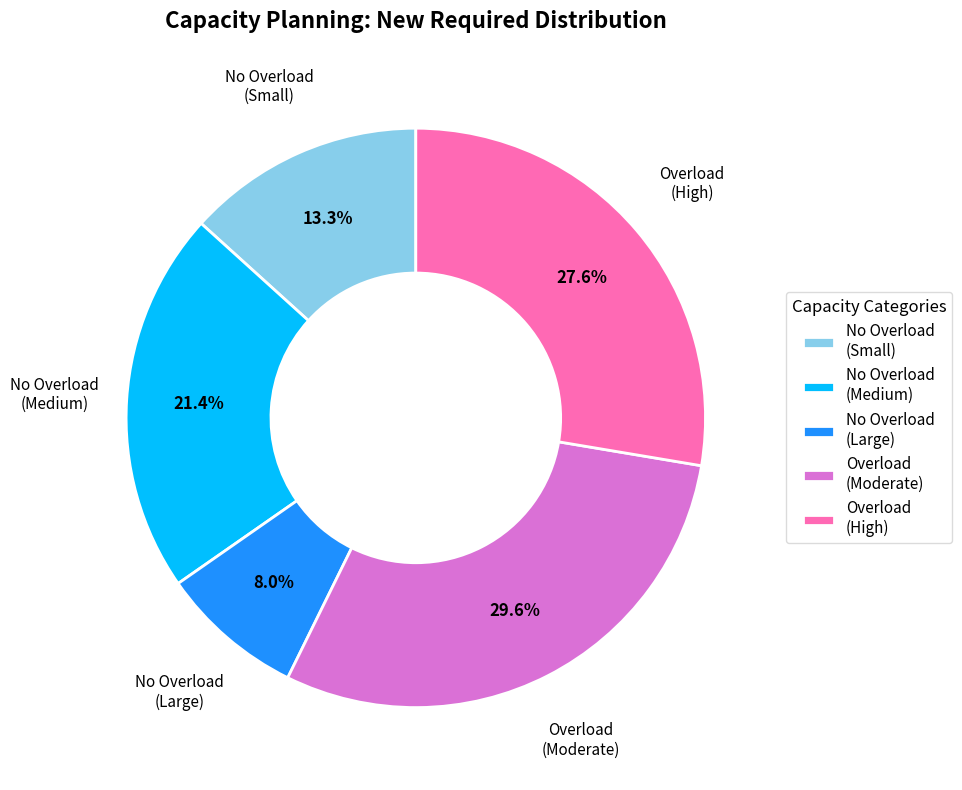

What is the total percentage of No Overload (Medium) and Overload (High)?

49.0%